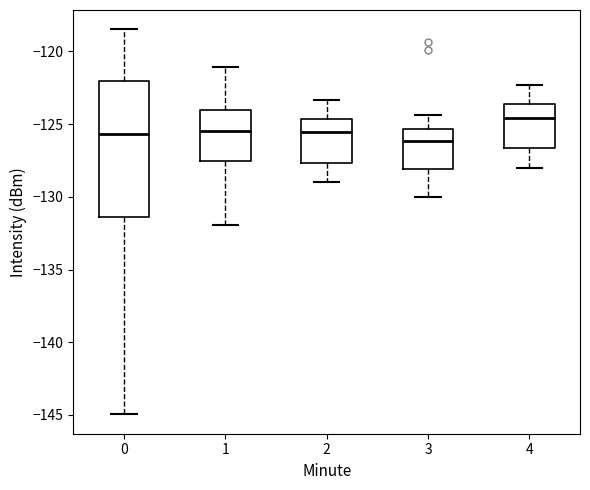

Comparing the boxes themselves (not the whiskers), which one is the tallest?

0